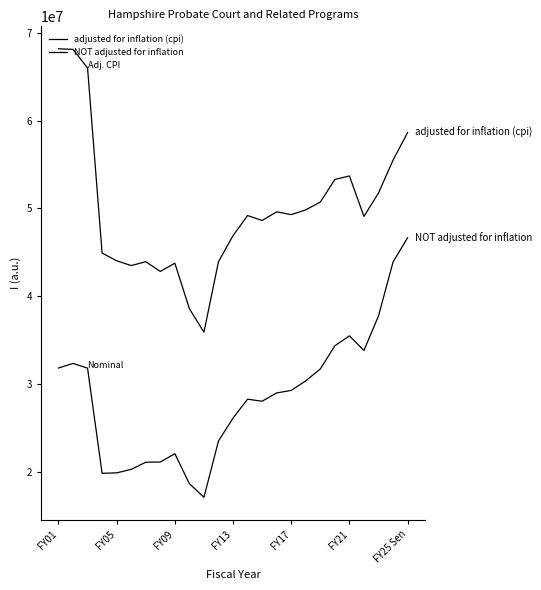

Is this an area chart (filled region under the line)?

No